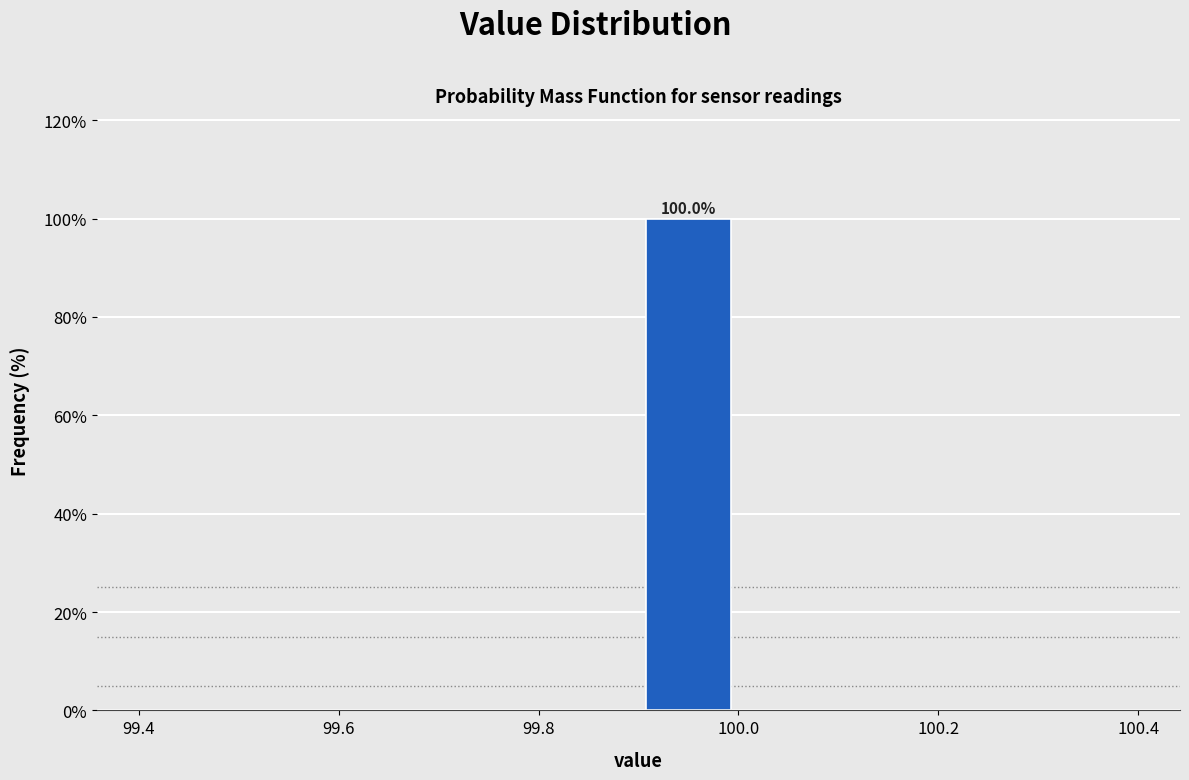

Over which range of the x-axis is the bar tallest?

99.9 to 100.0